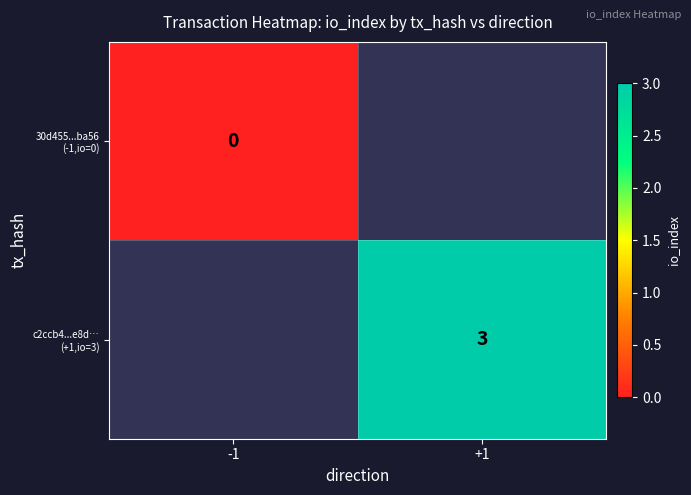

Which category has the lowest value across all series?

-1